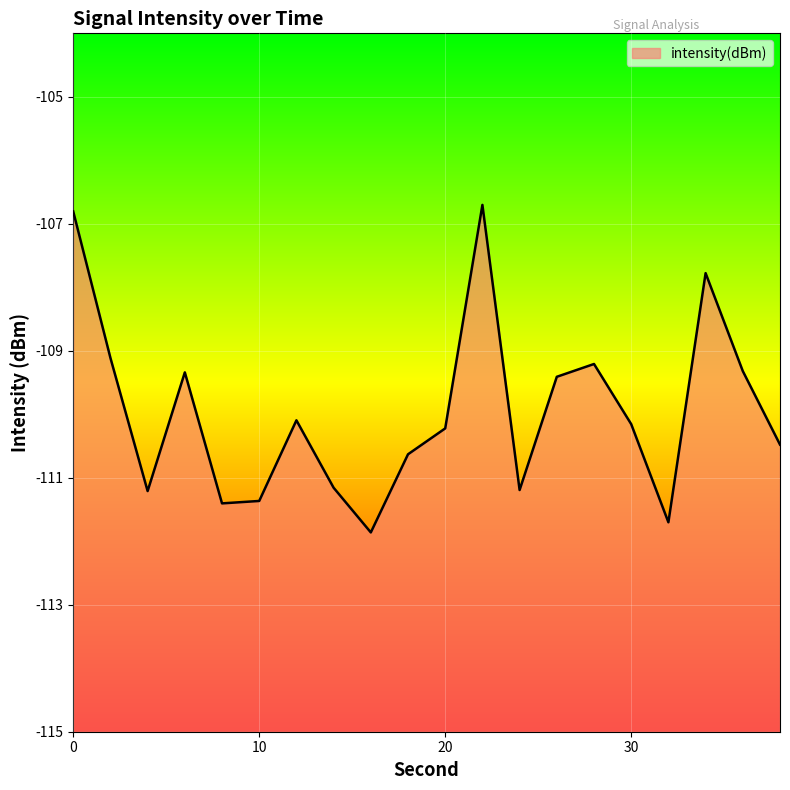

Is it true that the value at 14 is -29.4?

False